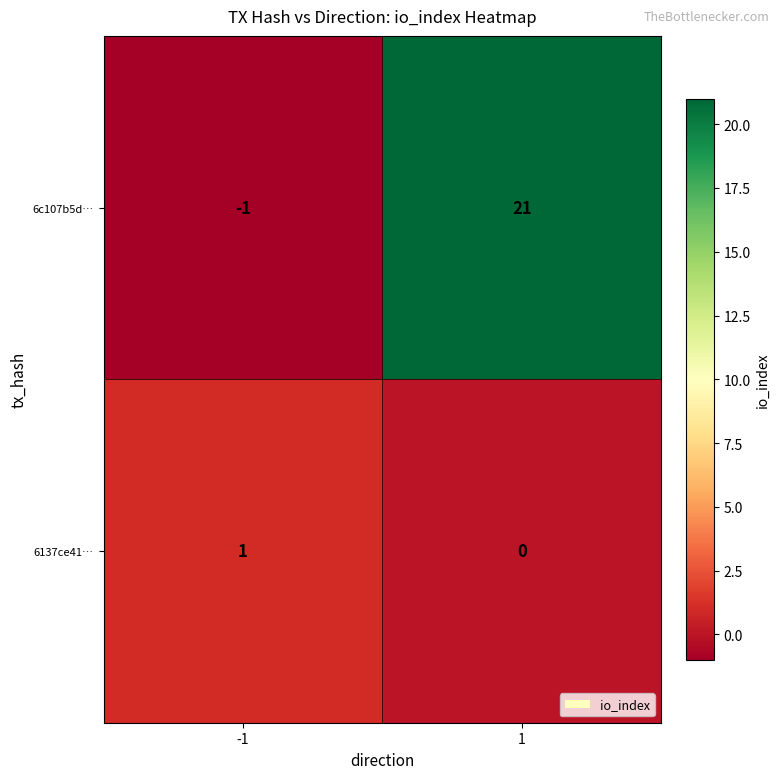

True or false: 6137ce41… has a value of -1 at 1.

False